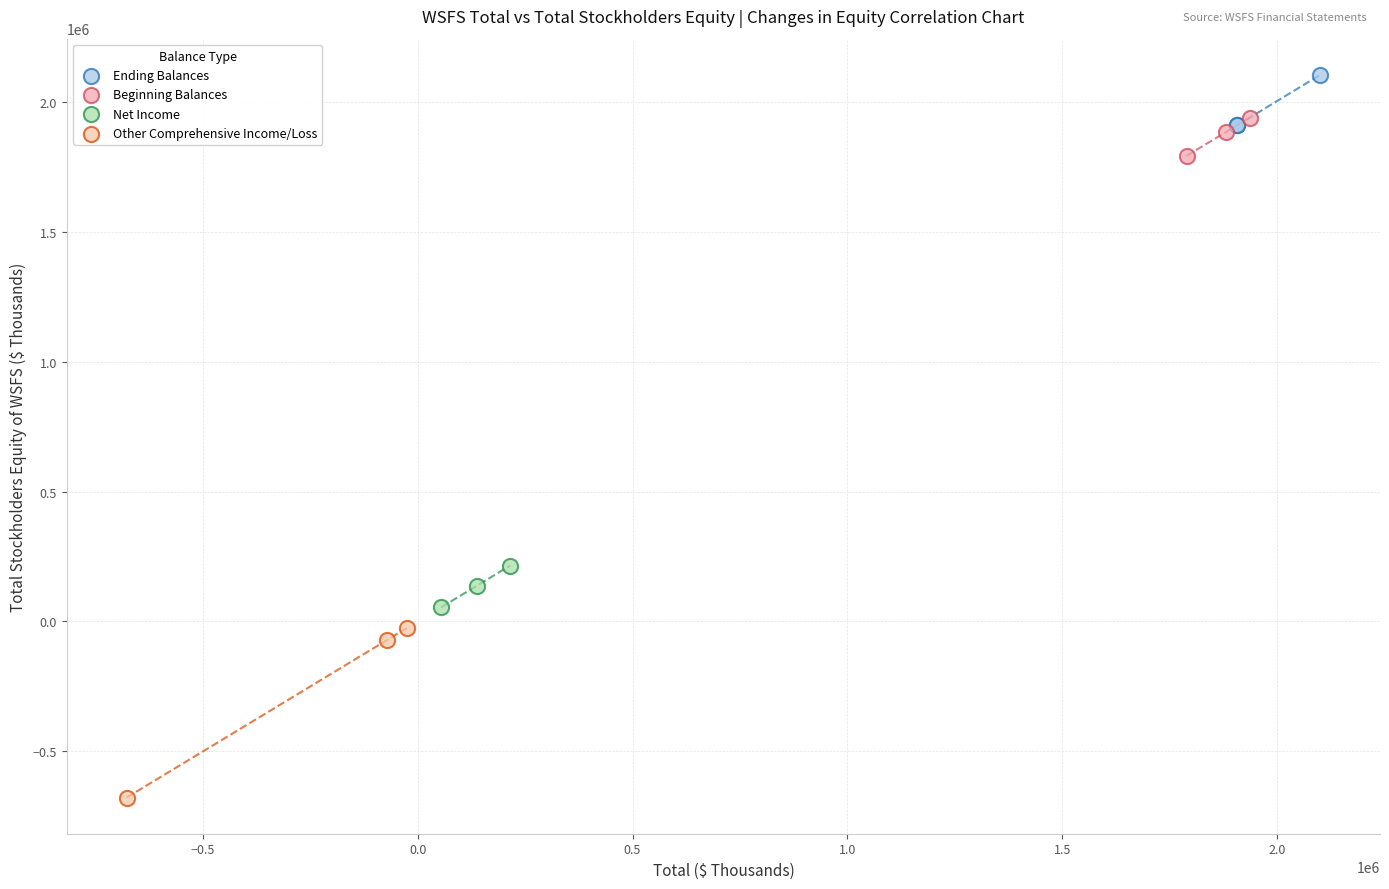

Which series contains the lowest Y value?

Other Comprehensive Income/Loss